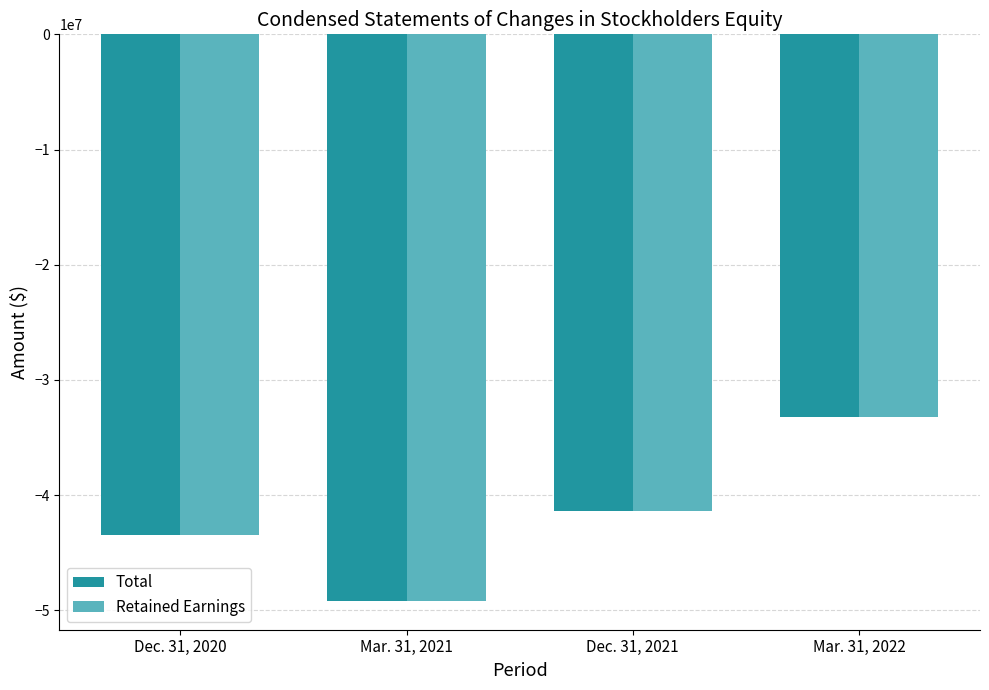

At which category is the sum across all series the highest?

Mar. 31, 2022